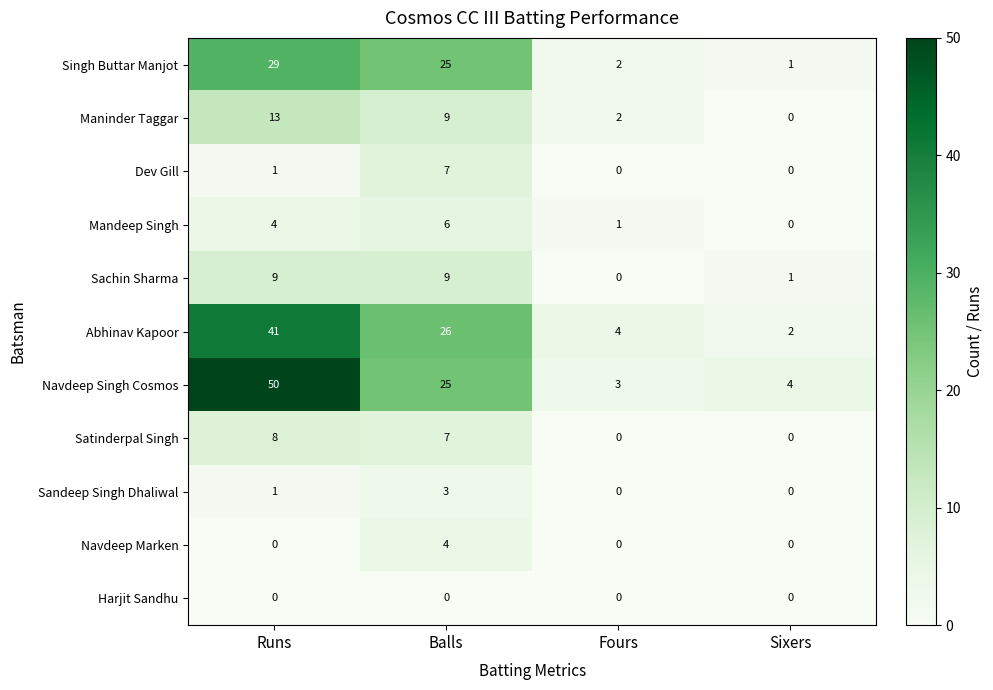

Count the Maninder Taggar values in the range 2 to 13.

3